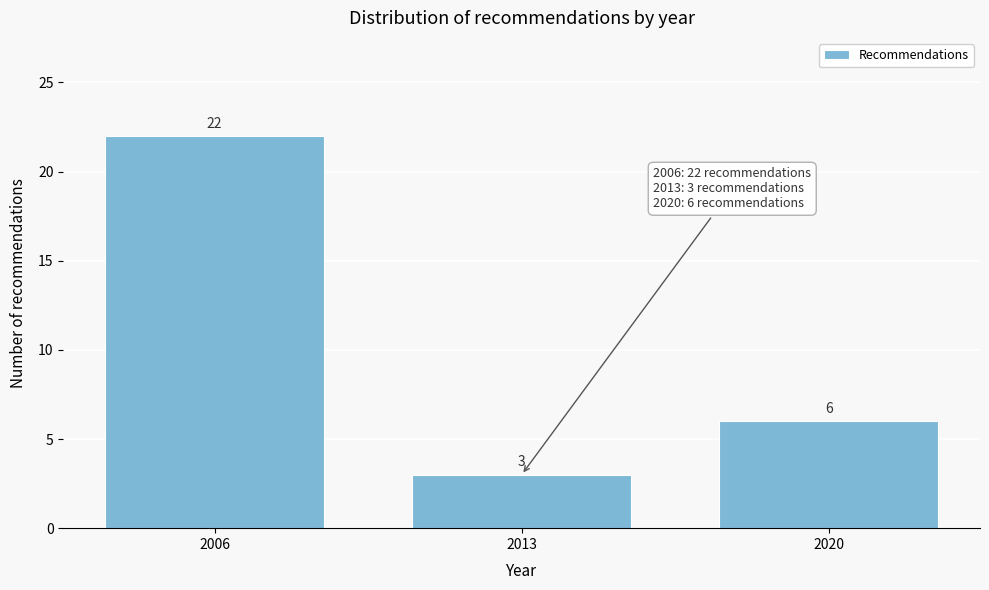

Reading left to right, list all the values displayed in this chart.

22	3	6